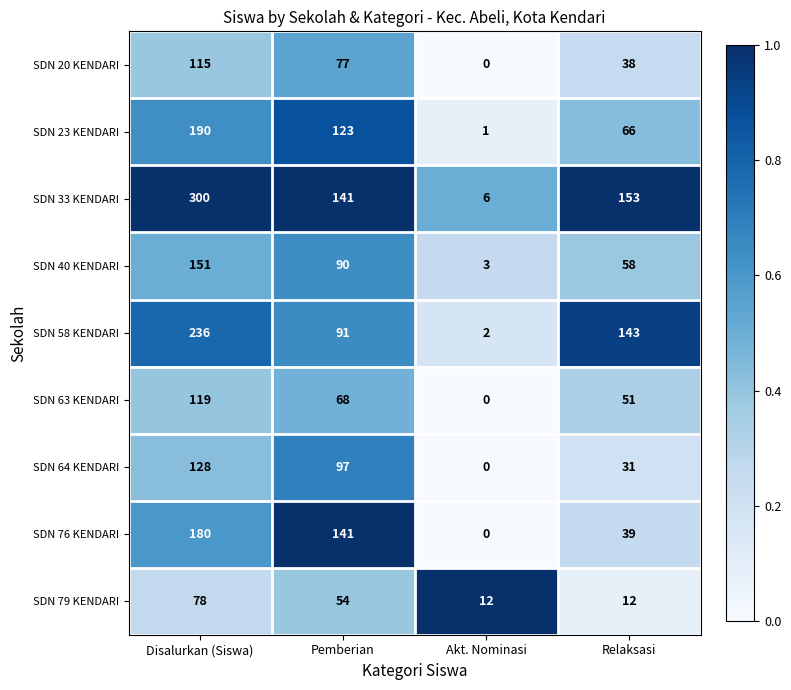

What is the sum of the SDN 20 KENDARI values at Pemberian and Disalurkan (Siswa)?

192